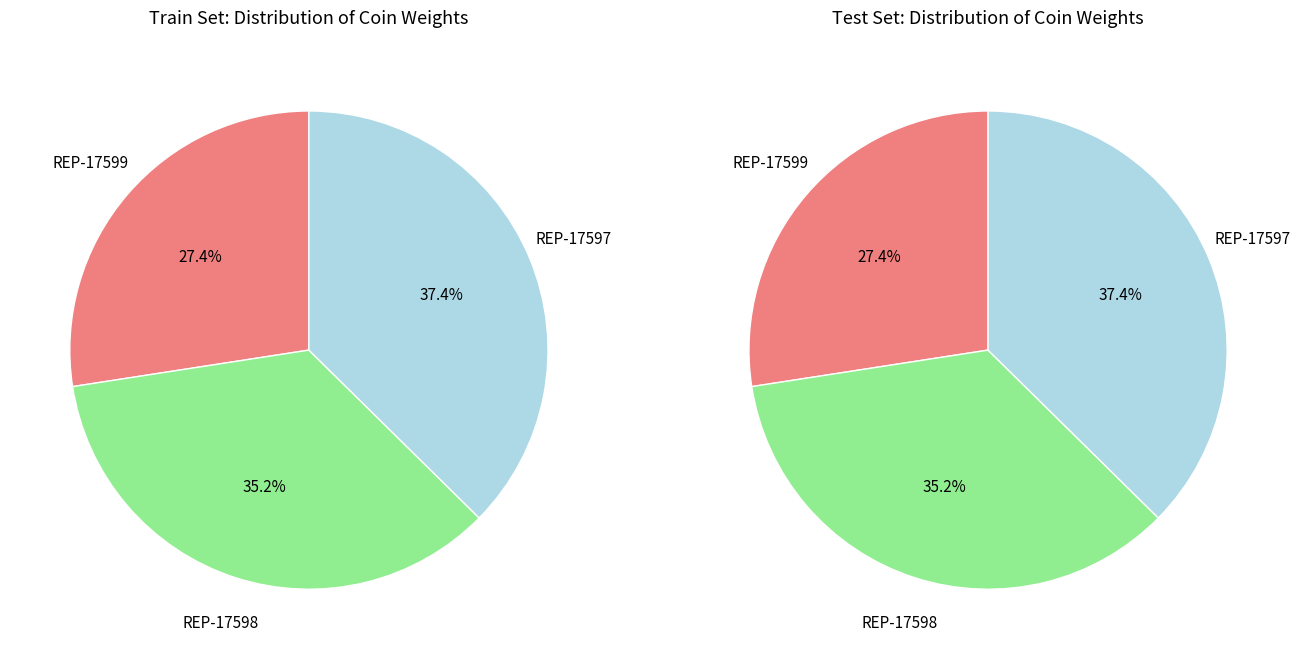

To the nearest percent, what is the difference between the largest and smallest slice percentages?

10%